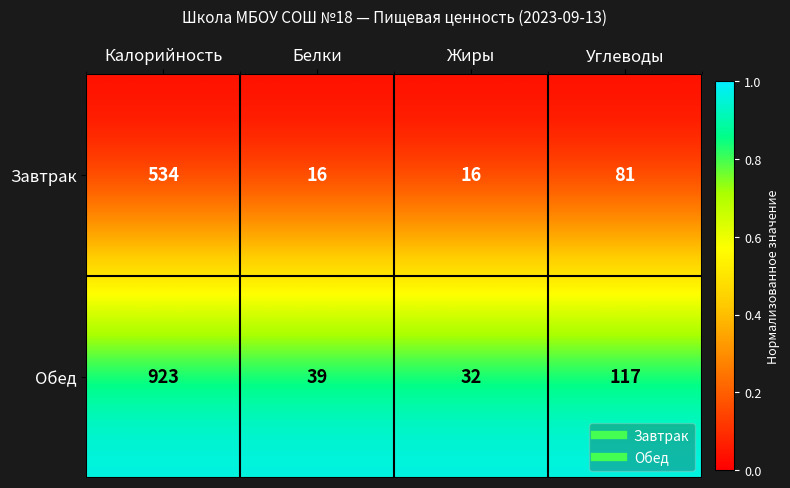

Which category has the highest value in the Завтрак series?

Калорийность